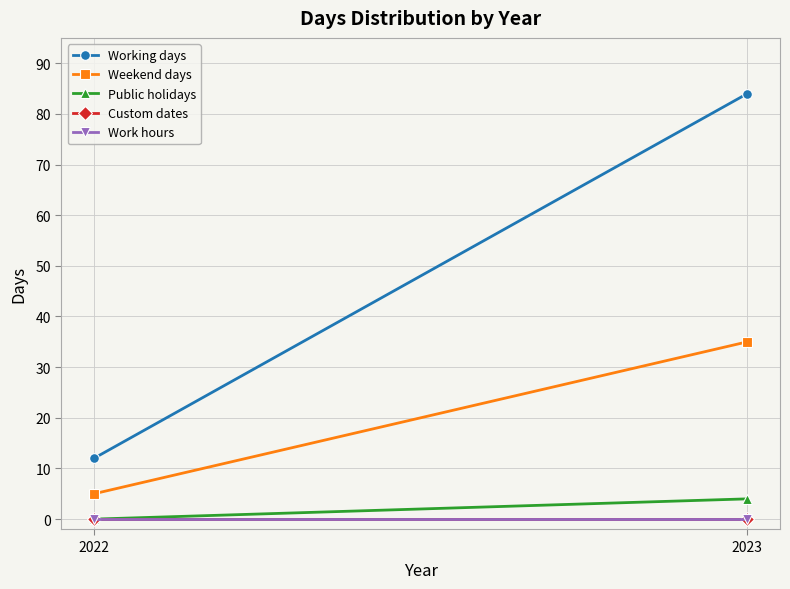

What is the sum of all Working days values?

96